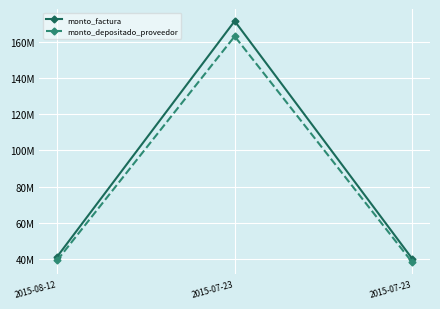

Which category has the lowest value in the monto_depositado_proveedor series?

2015-07-23